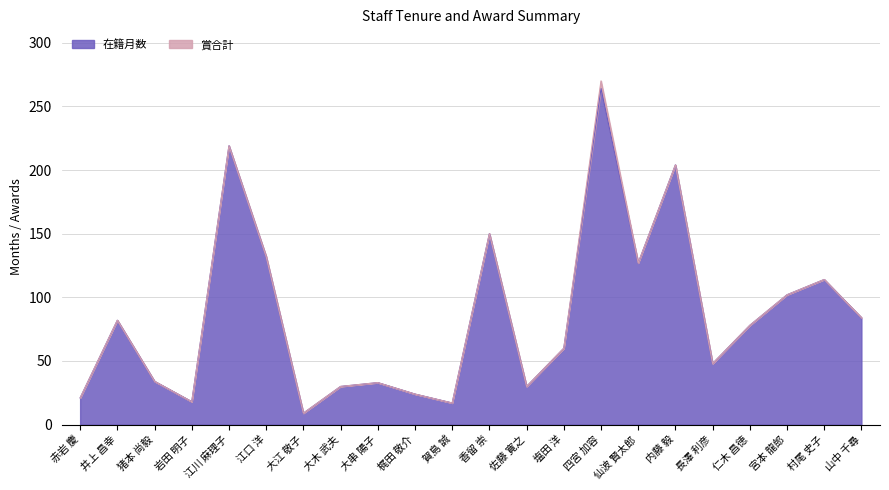

What is the difference between the maximum and minimum values?

255